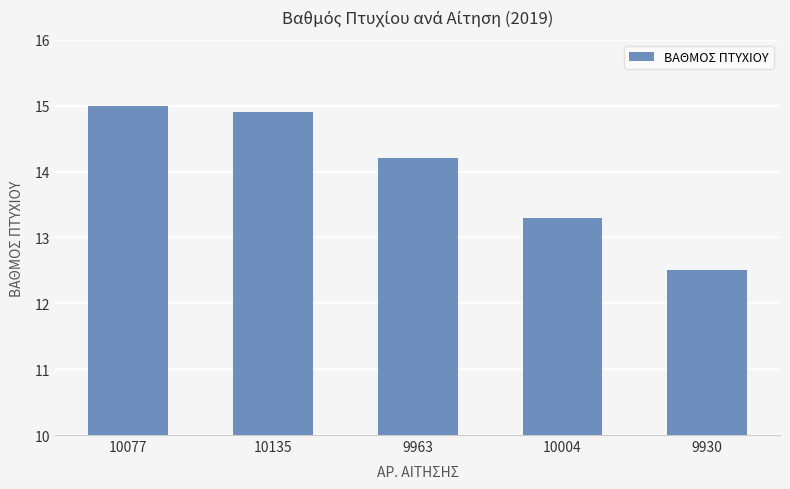

List the labels in order of value, largest first.

10077, 10135, 9963, 10004, 9930